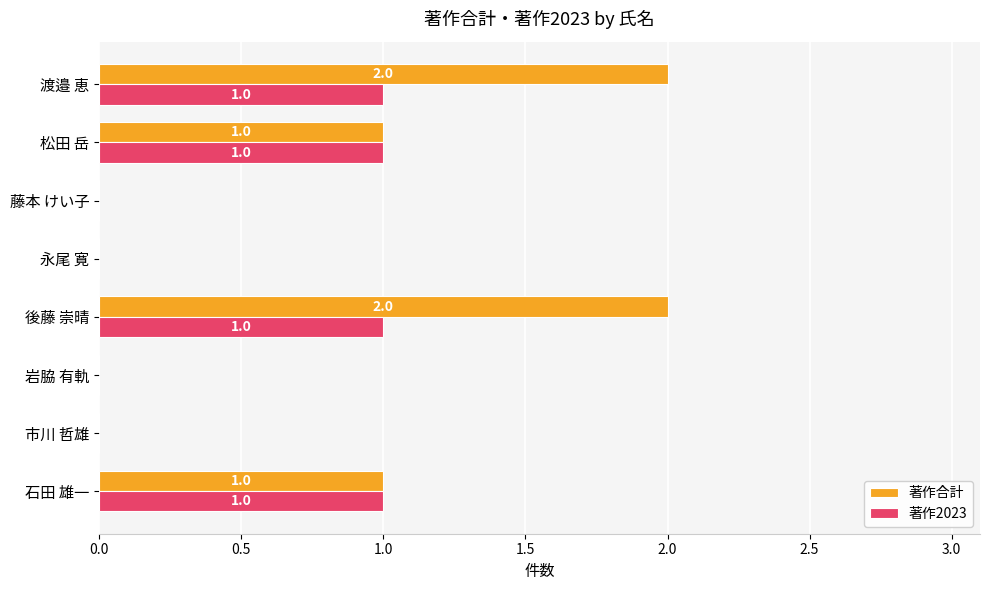

The value of 著作合計 at 後藤 崇晴 is 3. True or false?

False